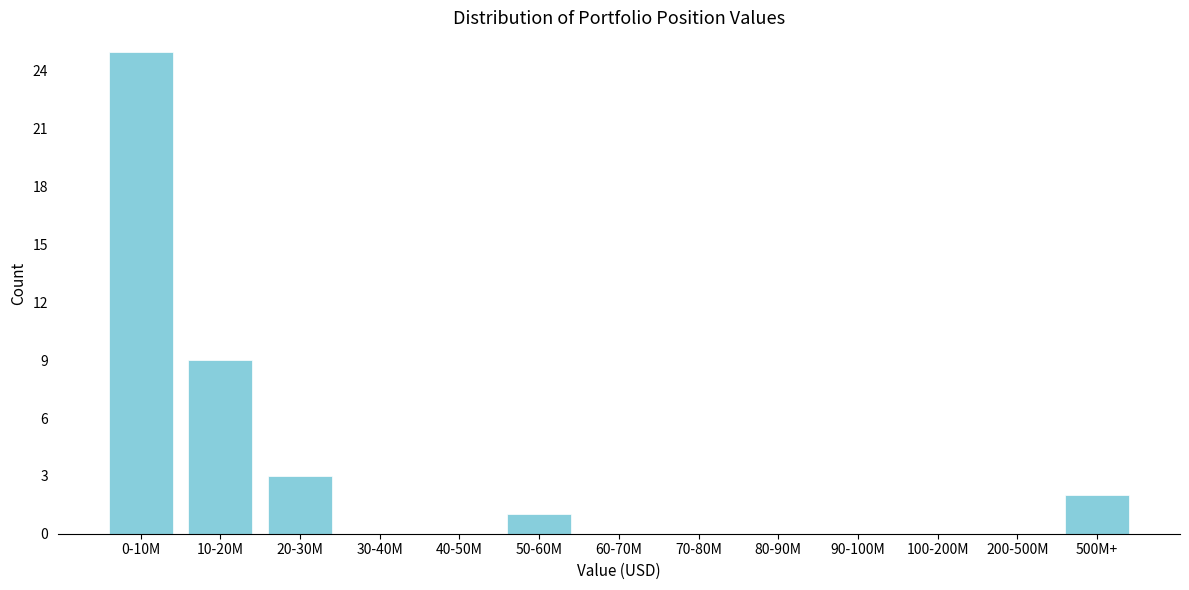

Reading left to right, list all the values displayed in this chart.

0-10M=25	10-20M=9	20-30M=3	30-40M=0	40-50M=0	50-60M=1	60-70M=0	70-80M=0	80-90M=0	90-100M=0	100-200M=0	200-500M=0	500M+=2